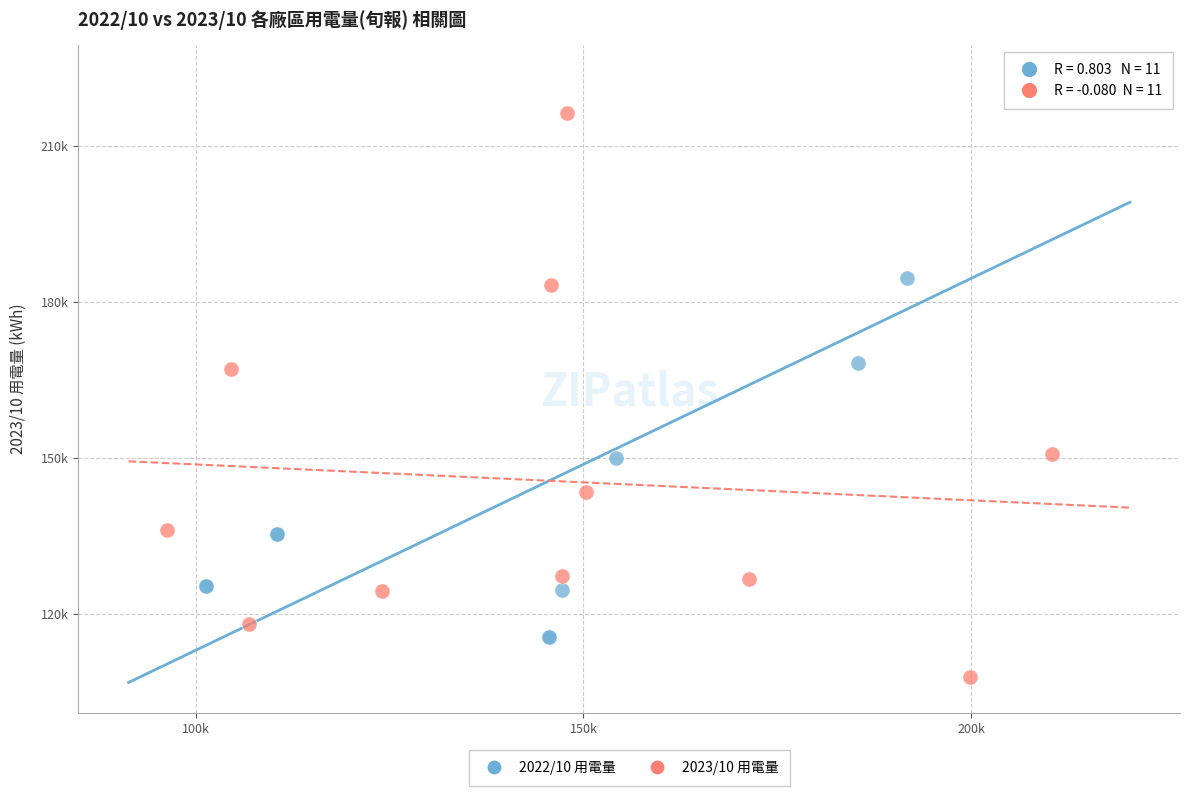

What are all the series names shown in the legend?

2022/10 用電量, 2023/10 用電量